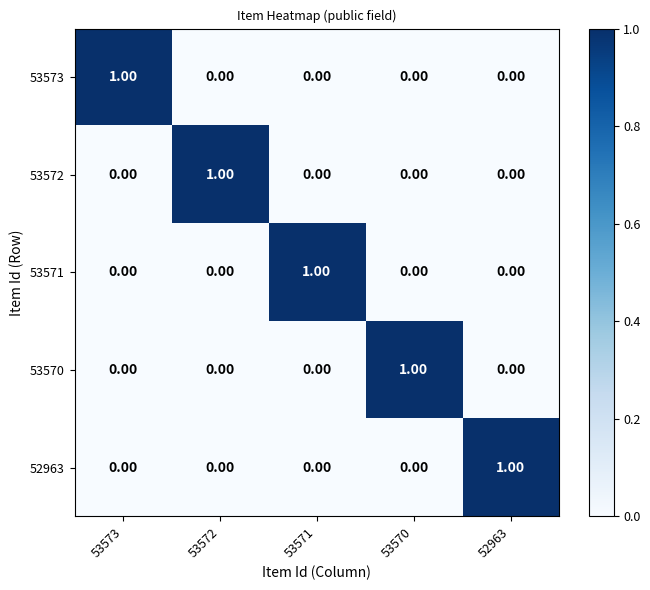

Is the value of 53572 at 53570 greater than the value of 53573 at 53573?

No